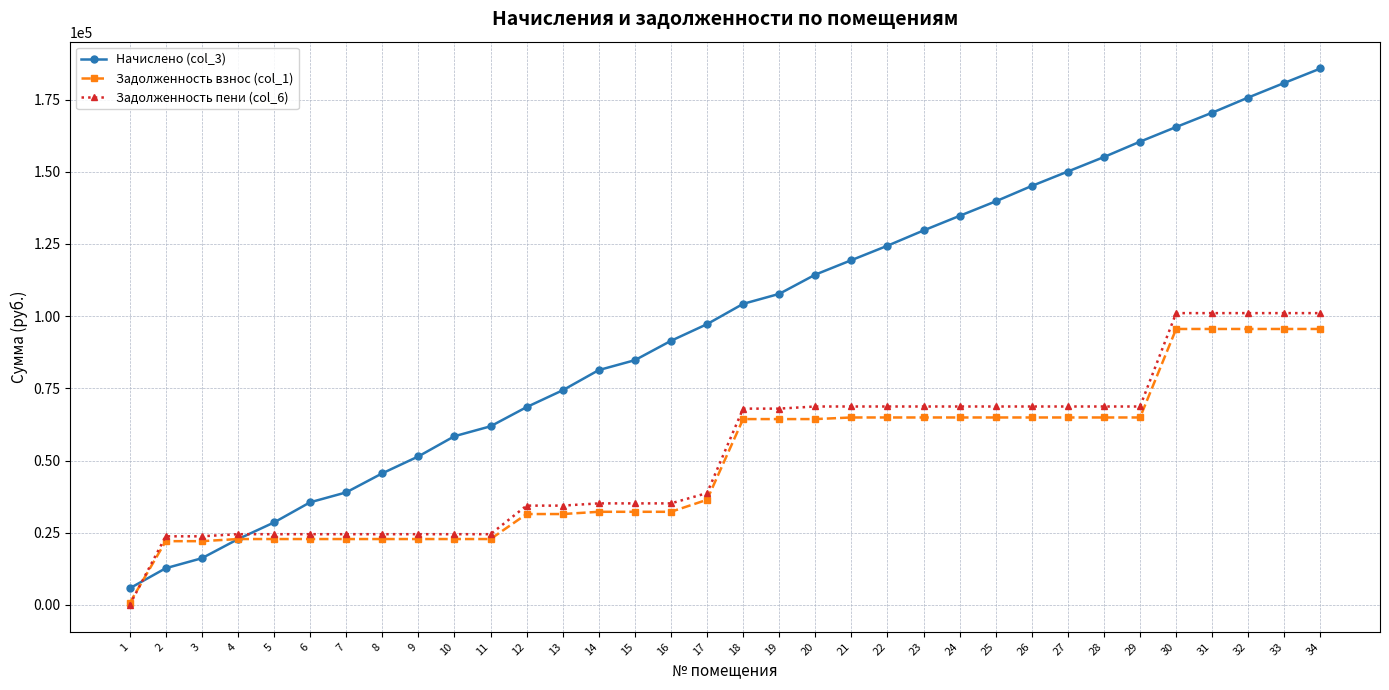

What is the maximum value shown in the chart?

185748.0